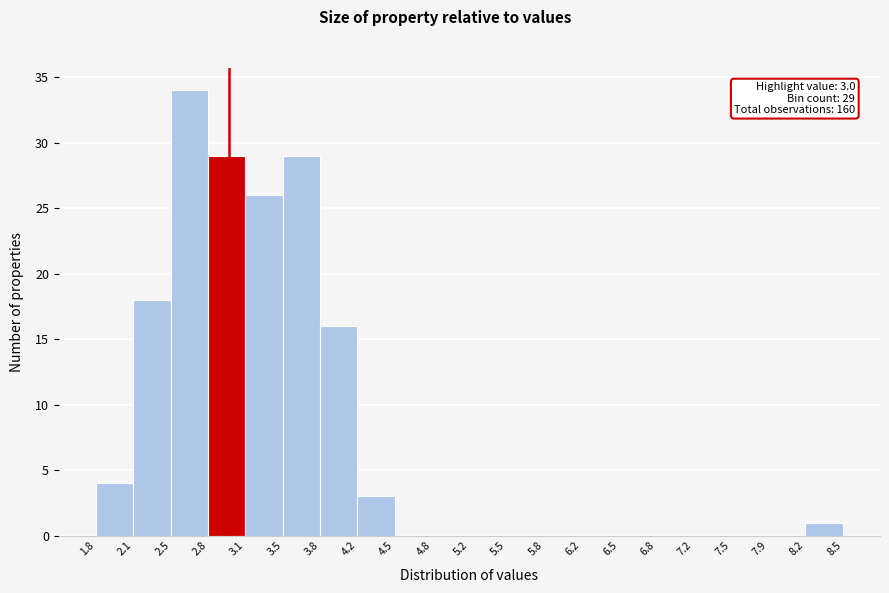

Which range on the x-axis has the tallest bar?

2.5 to 2.8